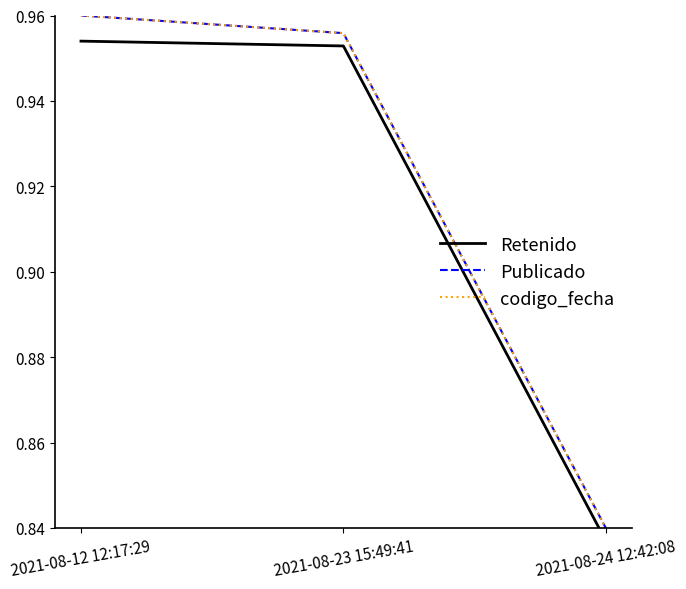

Reading left to right, extract all data points from this chart.

Retenido: 1.0	1.0	0.8
Publicado: 1.0	1.0	0.8
codigo_fecha: 1.0	1.0	0.8